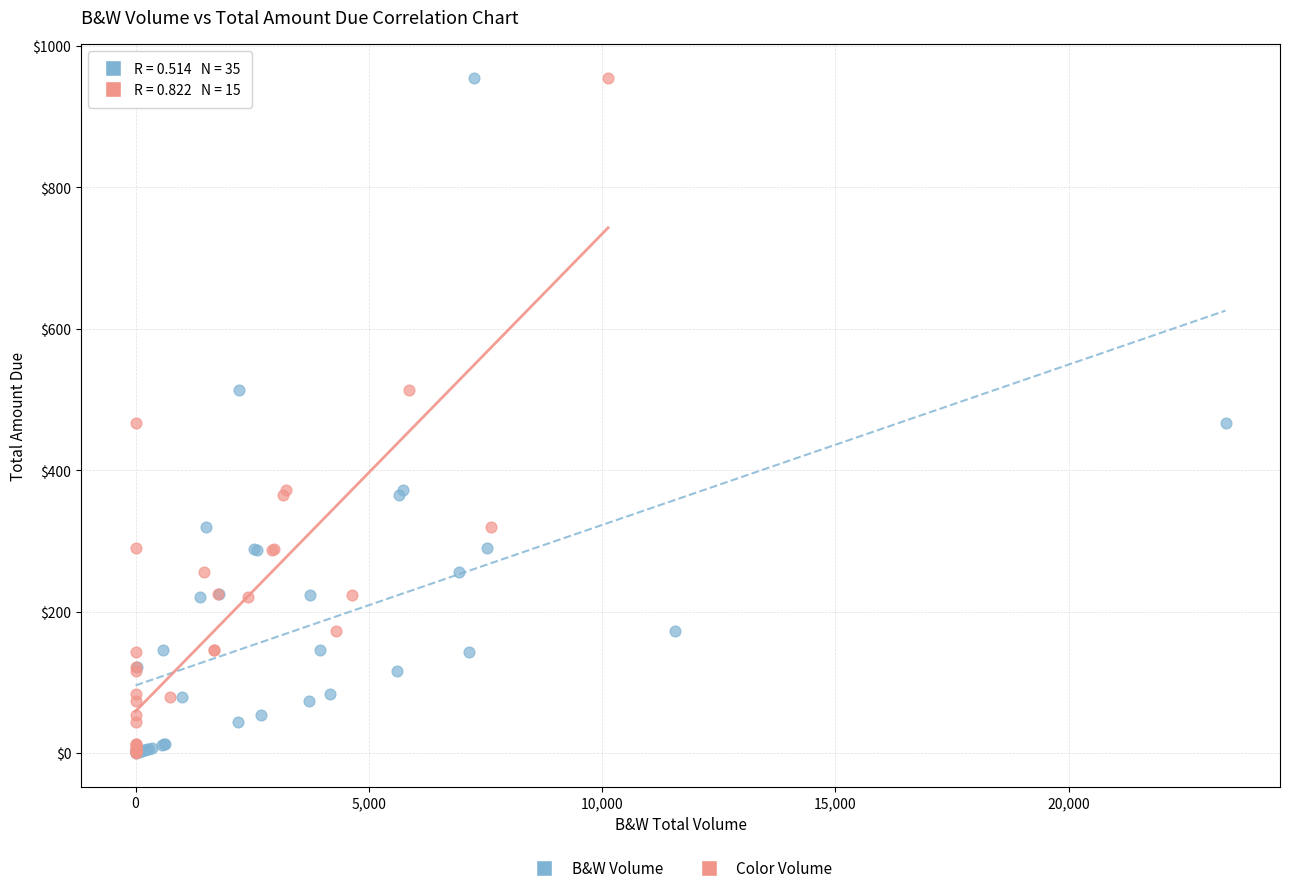

What are all the series names shown in the legend?

B&W Volume, Color Volume